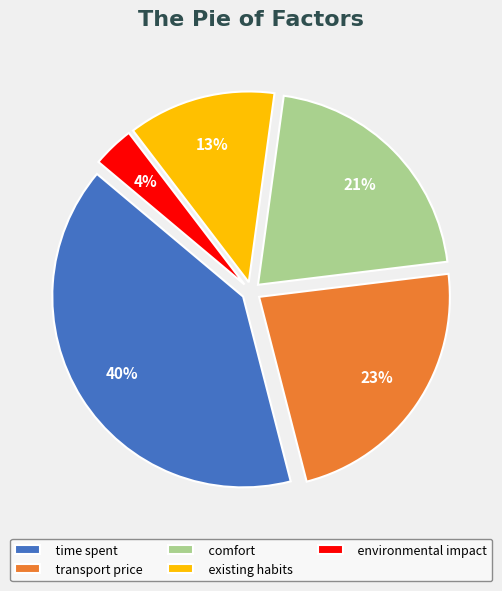

Is it true that time spent is 40% of the pie?

True